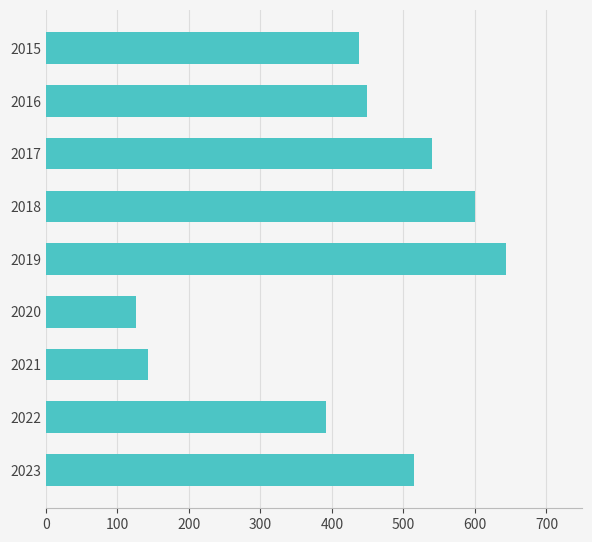

What is the average value?

427.5